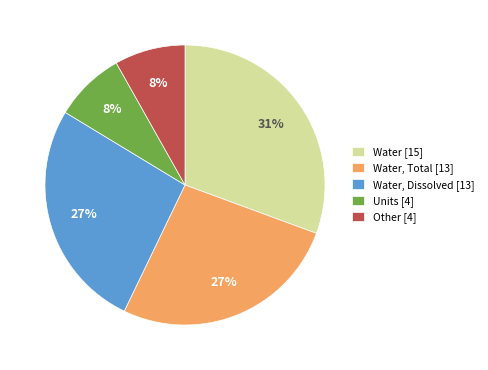

Approximately how many times larger is the value at Water, Total [13] compared to Water [15]?

0.9